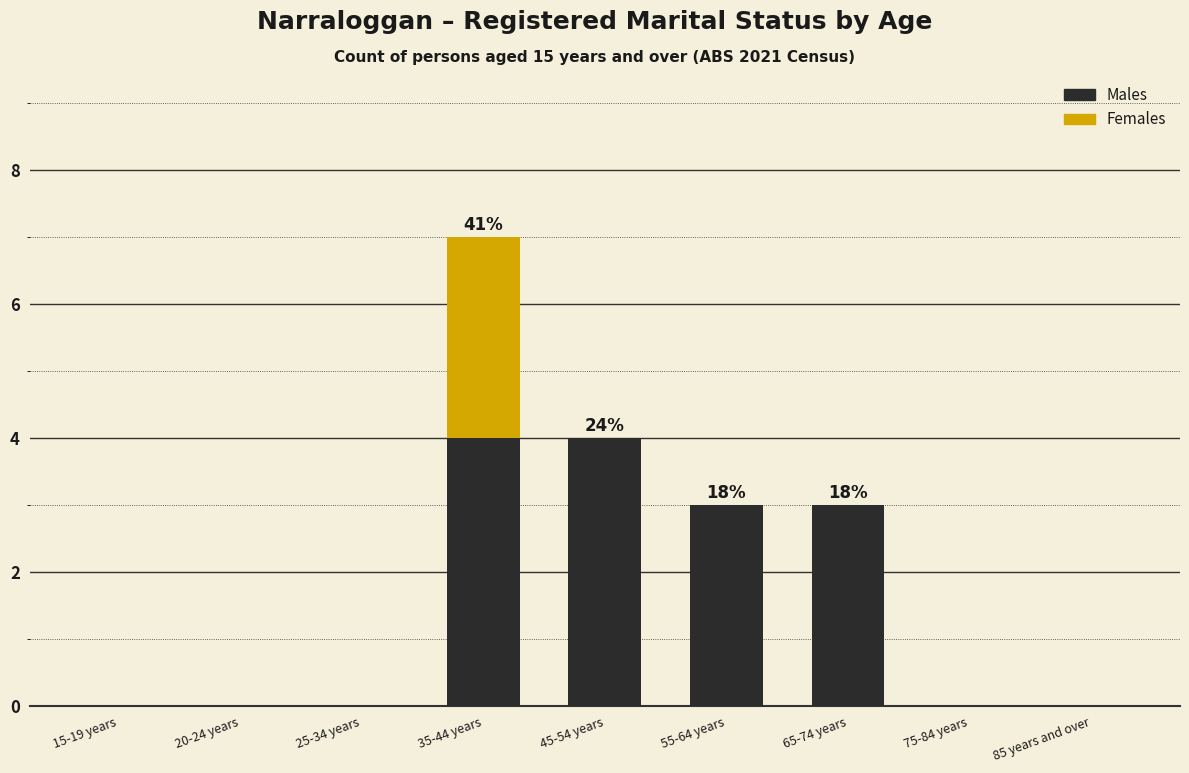

The Males series shows 0 at 85 years and over. True or false?

True